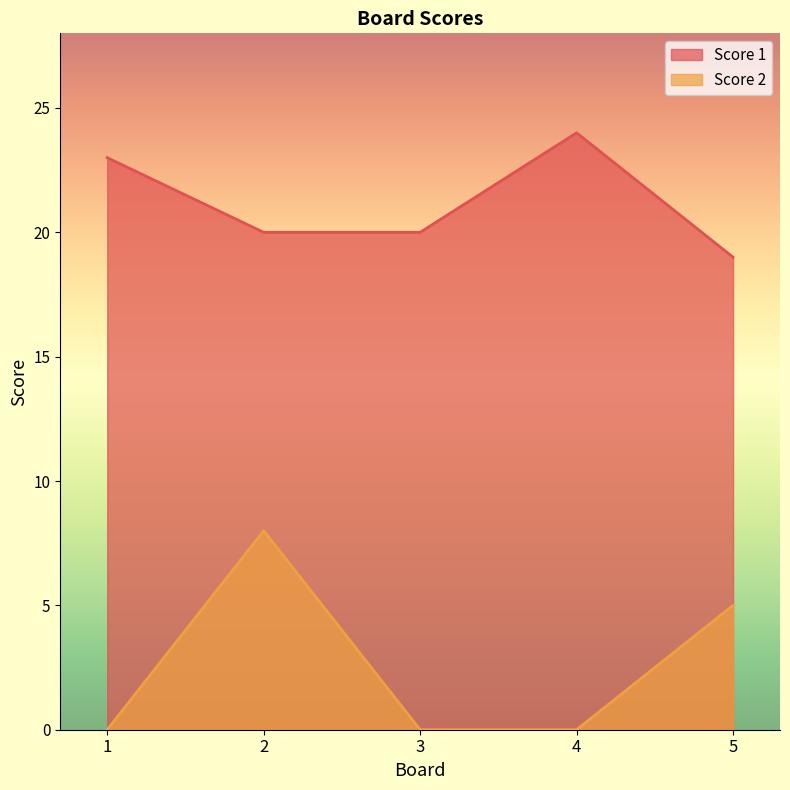

Between 1 and 2, which series saw the biggest shift?

Score 2